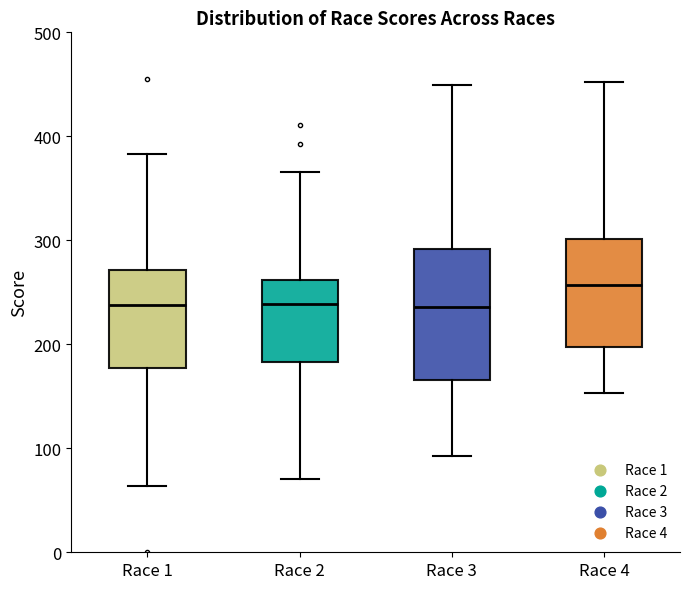

Where is the lower edge of the box for Race 2 on the y-axis? The values are not printed on the chart, so give them approximately, as read against the axis.

180